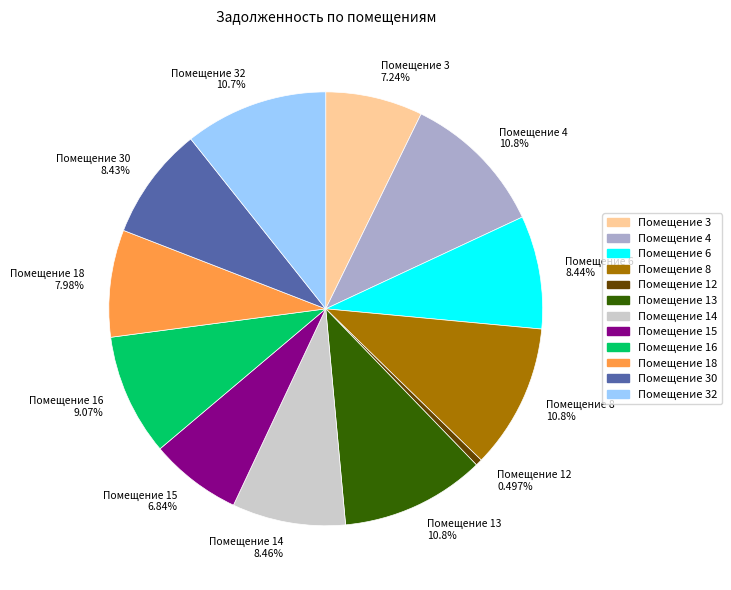

Is Помещение 8 10.8% the majority of the pie?

No